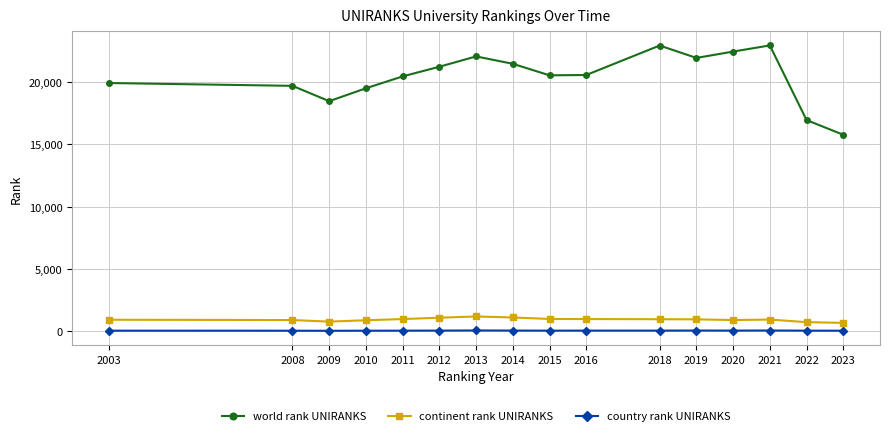

True or false: world rank UNIRANKS and continent rank UNIRANKS intersect in this chart.

False